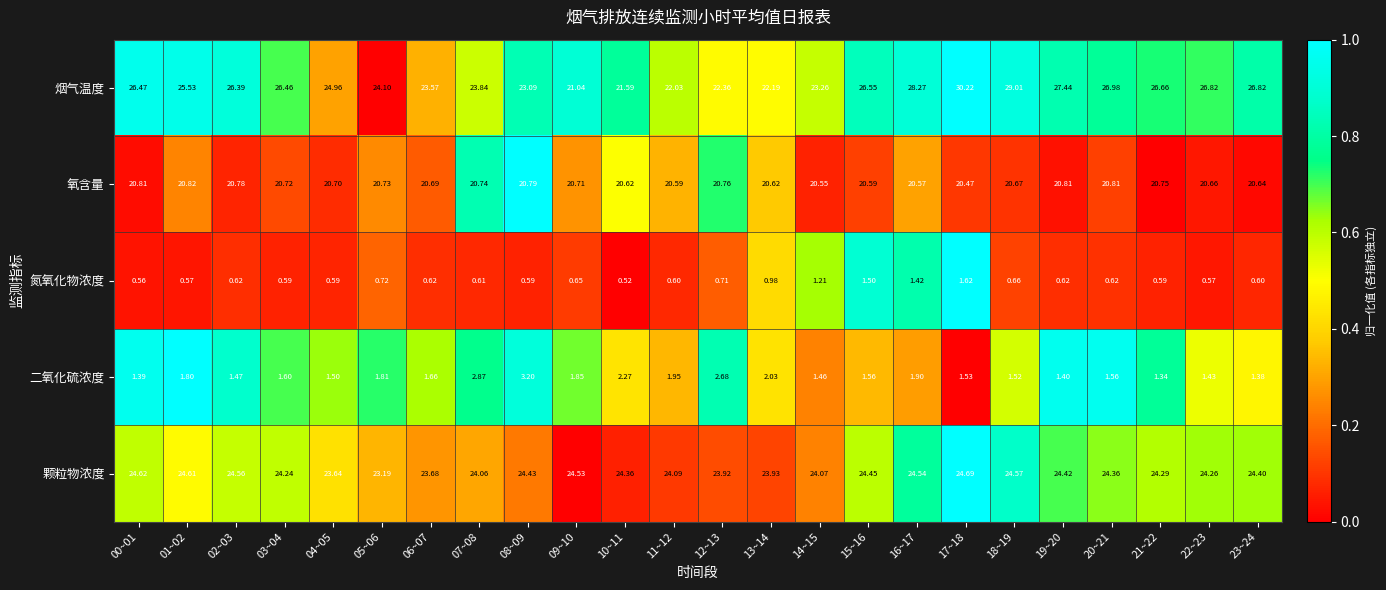

Rank the series by their maximum value, from highest to lowest.

烟气温度, 颗粒物浓度, 氧含量, 二氧化硫浓度, 氮氧化物浓度